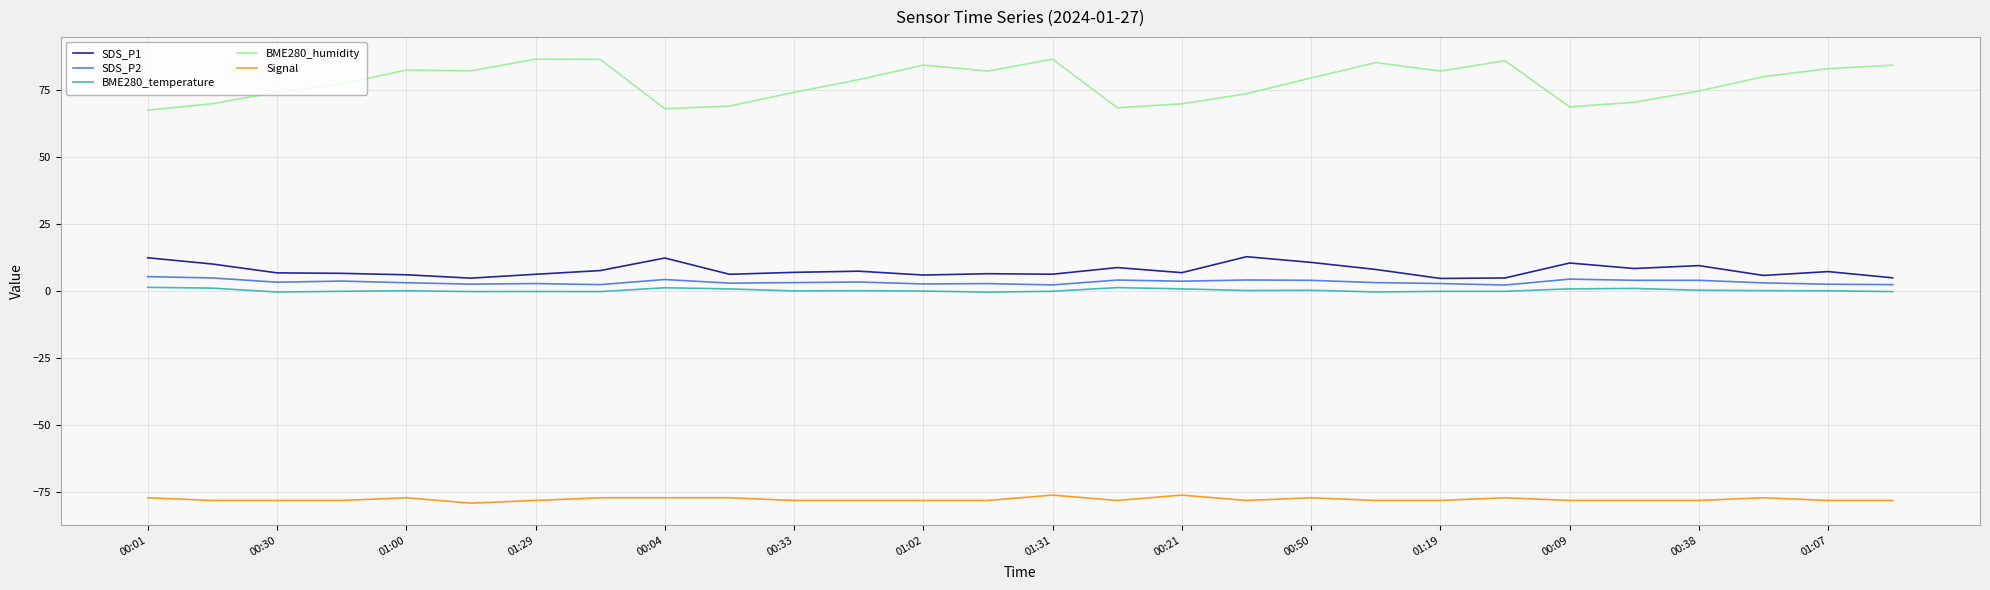

Which series has the largest total across all categories?

BME280_humidity